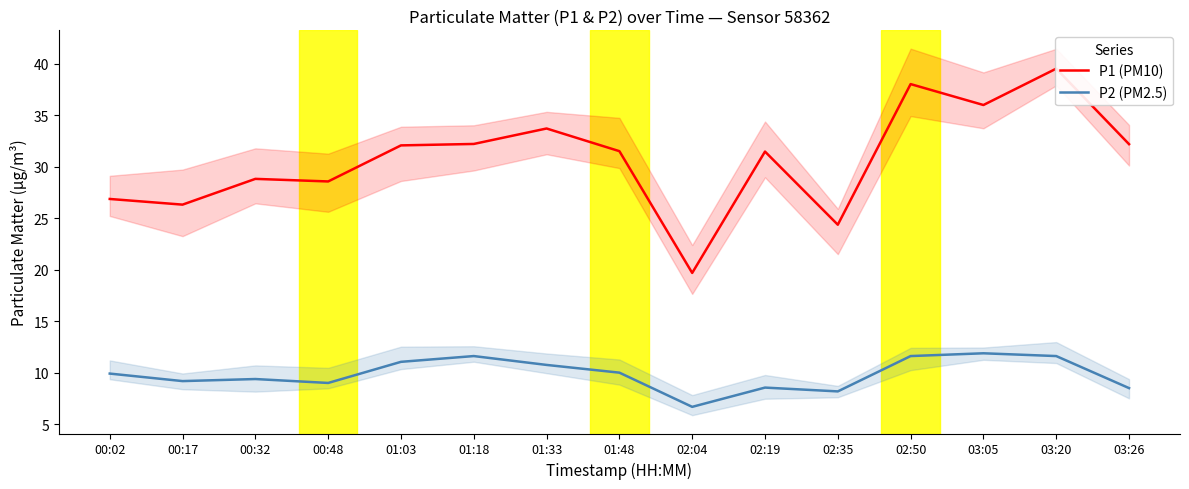

What is the maximum value shown in the chart?

39.5